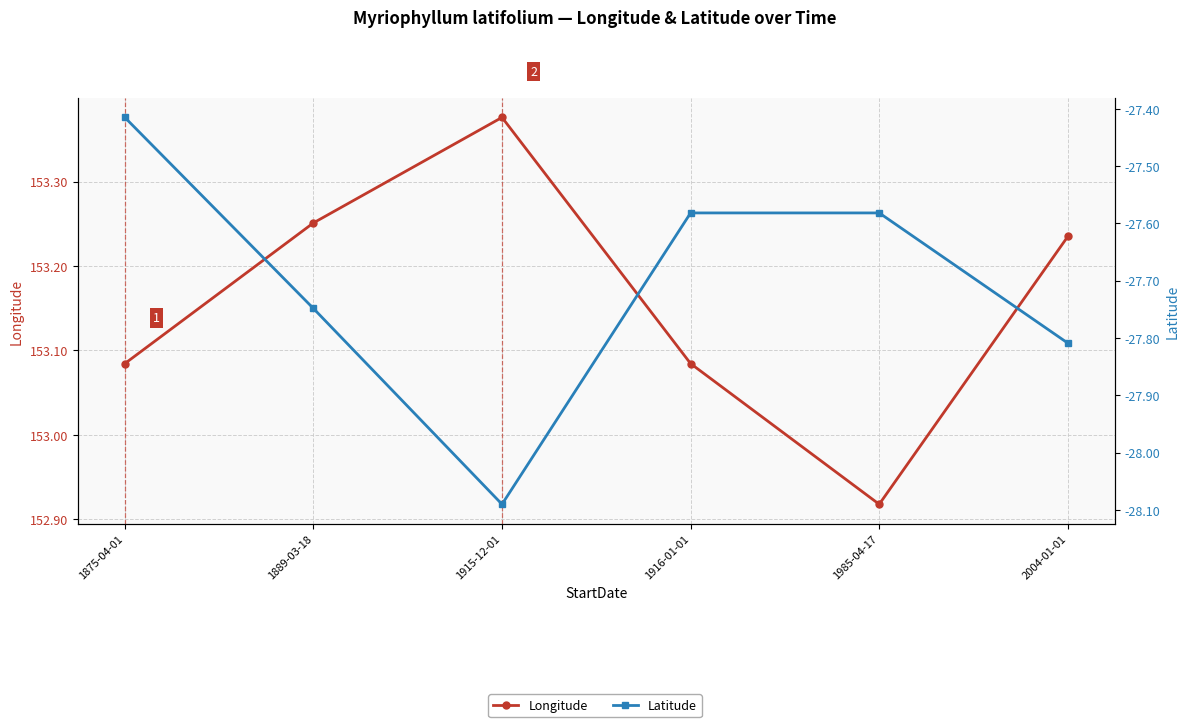

What is the average value of the Longitude series?

153.2